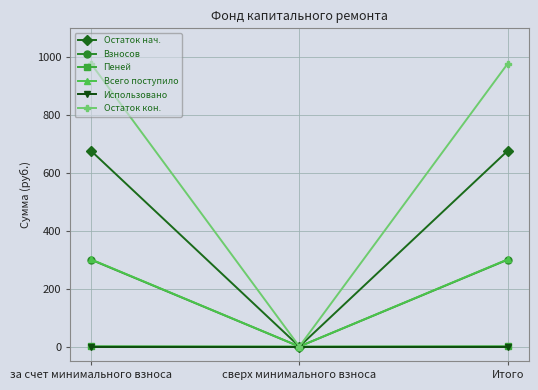

Which category has the lowest value in the Всего поступило series?

сверх минимального взноса